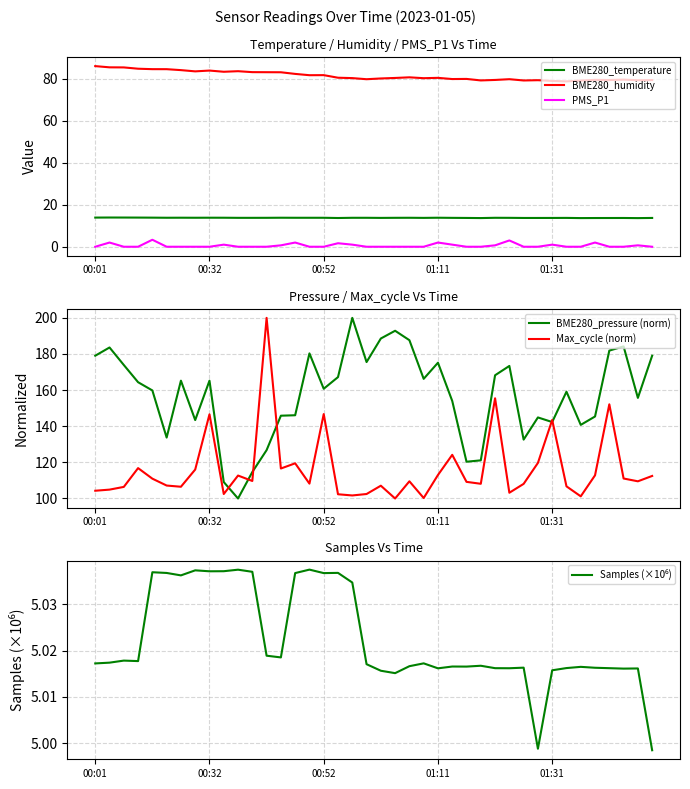

What is the value of the Samples (×10⁶) point at the 18th from the left?

5.0